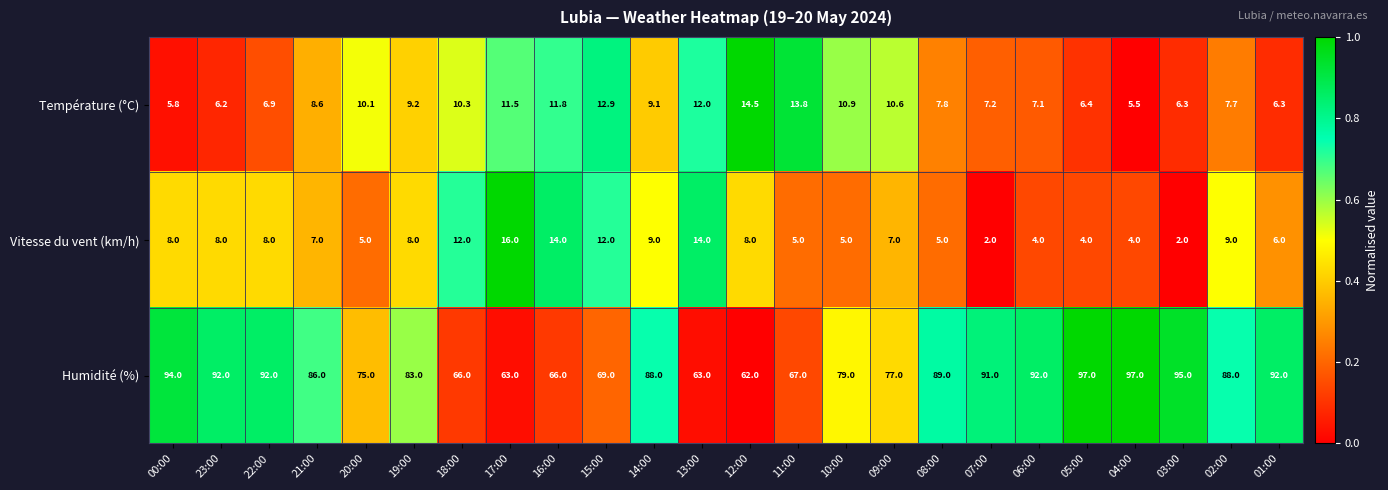

The value of Température (°C) at 23:00 is 6.2. True or false?

True